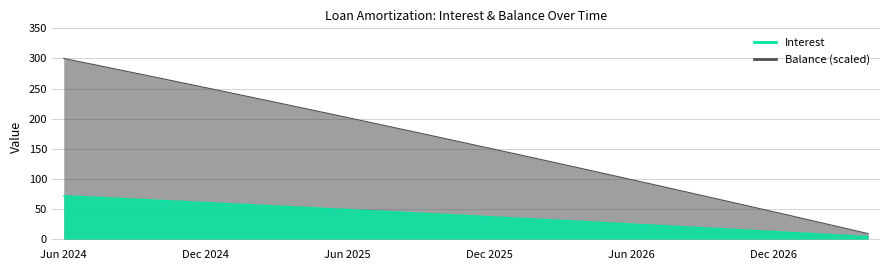

Between Sep 2025 and Feb 2027, which series saw the biggest shift?

Balance